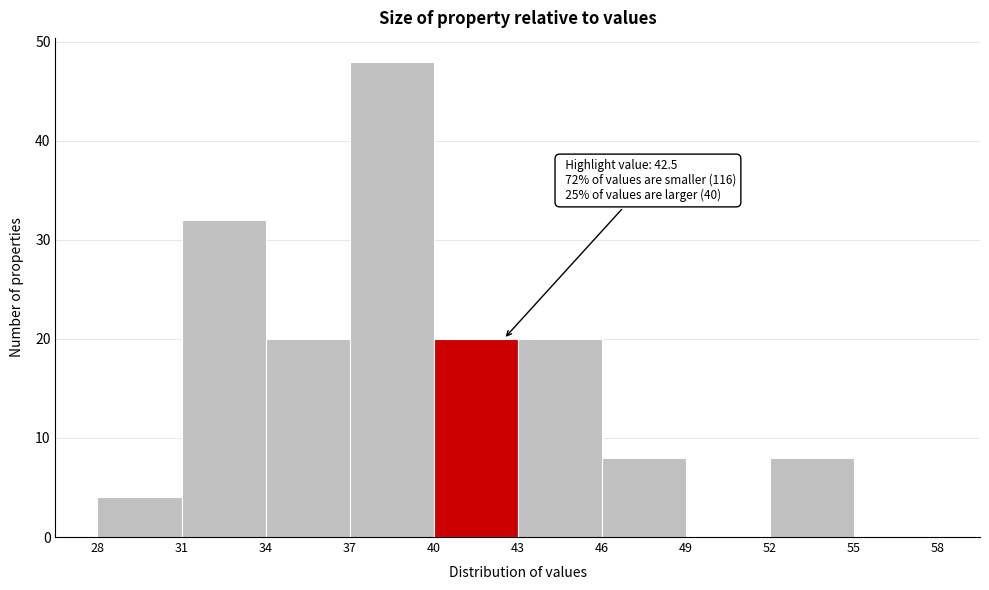

Which range on the x-axis has the tallest bar?

37 to 40